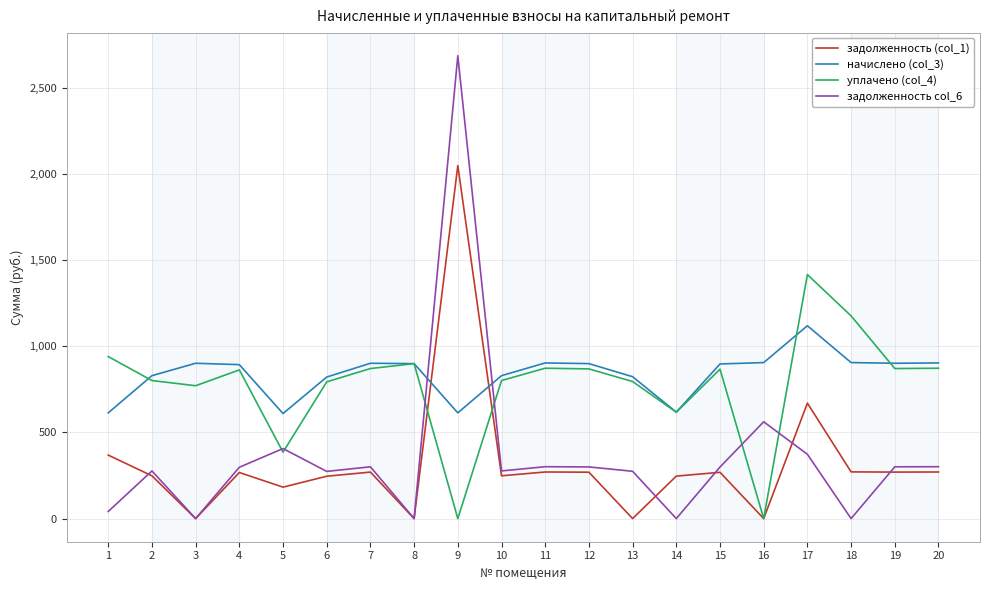

List the series in order of their peak value, highest first.

задолженность col_6, задолженность (col_1), уплачено (col_4), начислено (col_3)